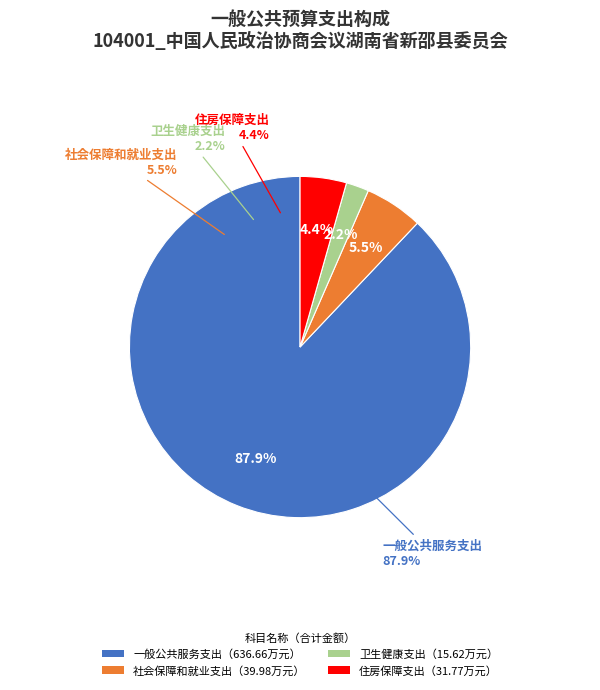

Combined, what portion of the pie is 社会保障和就业支出 and 住房保障支出?

9.9%